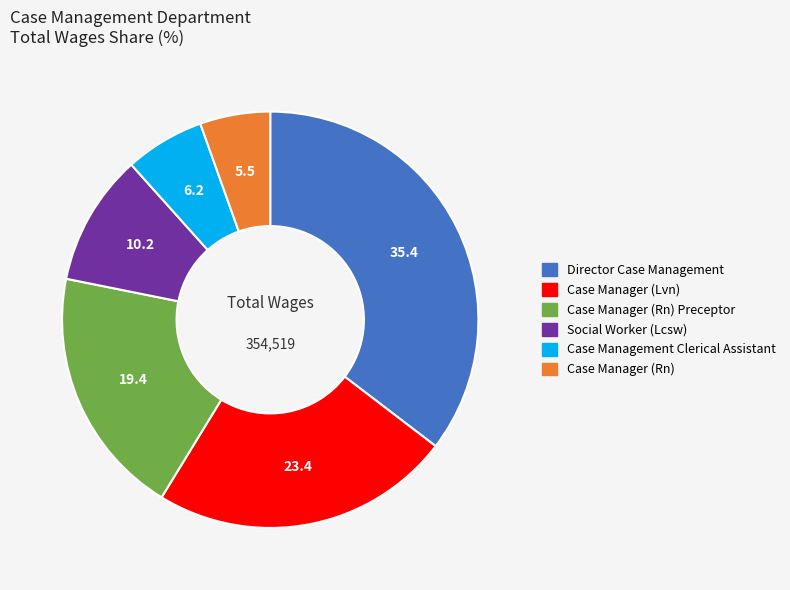

Which slice is the largest?

Director Case Management